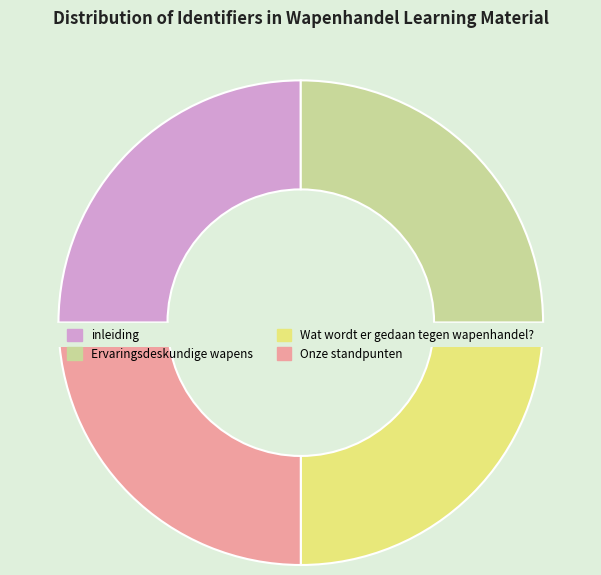

Which slice is the largest?

inleiding